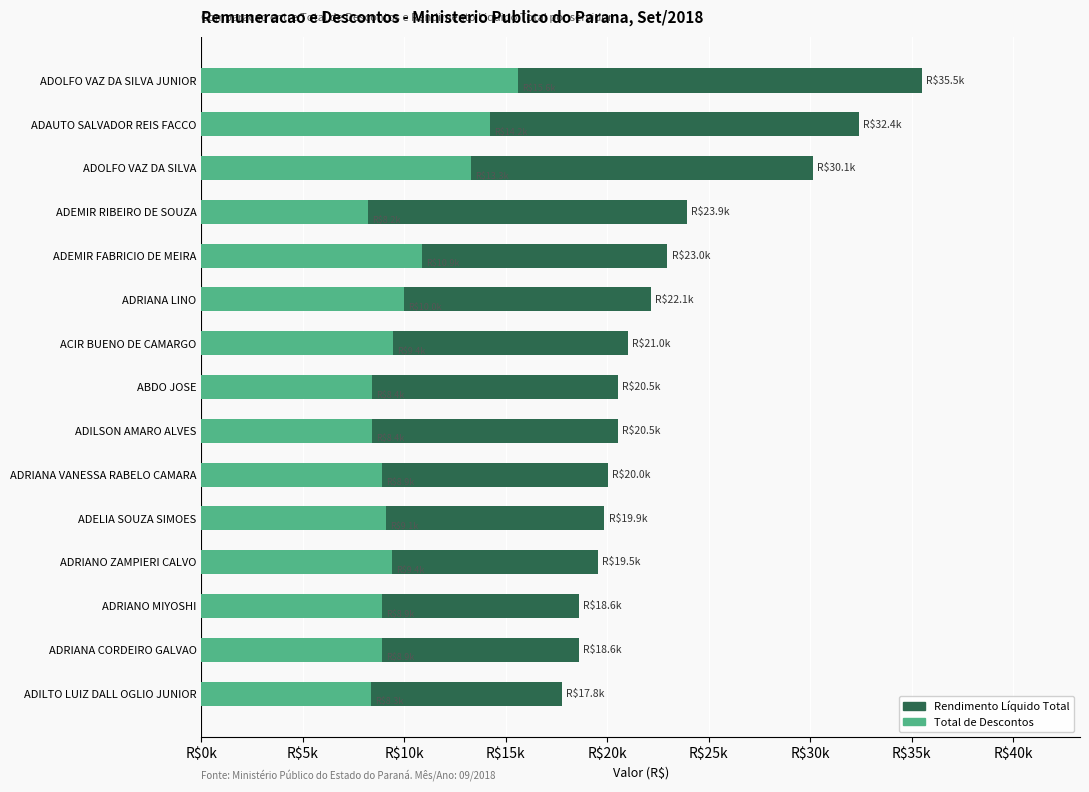

List the series in order of their overall mean, lowest first.

Total de Descontos, Rendimento Líquido Total